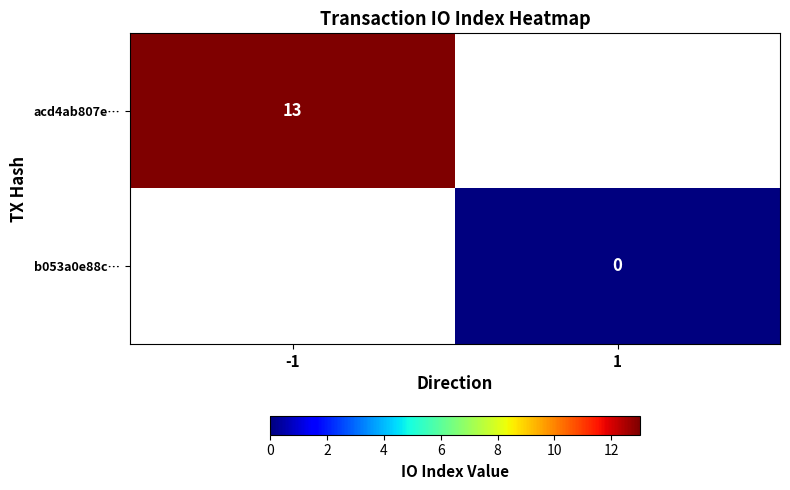

The value of acd4ab807e… at -1 is 13. True or false?

True